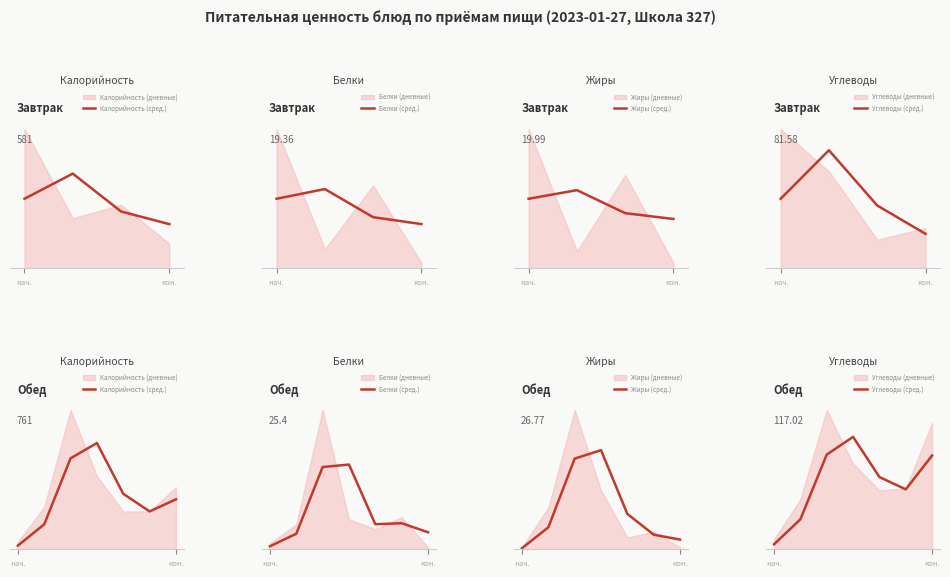

True or false: Жиры (сред.) and Калорийность (сред.) cross at least once.

False